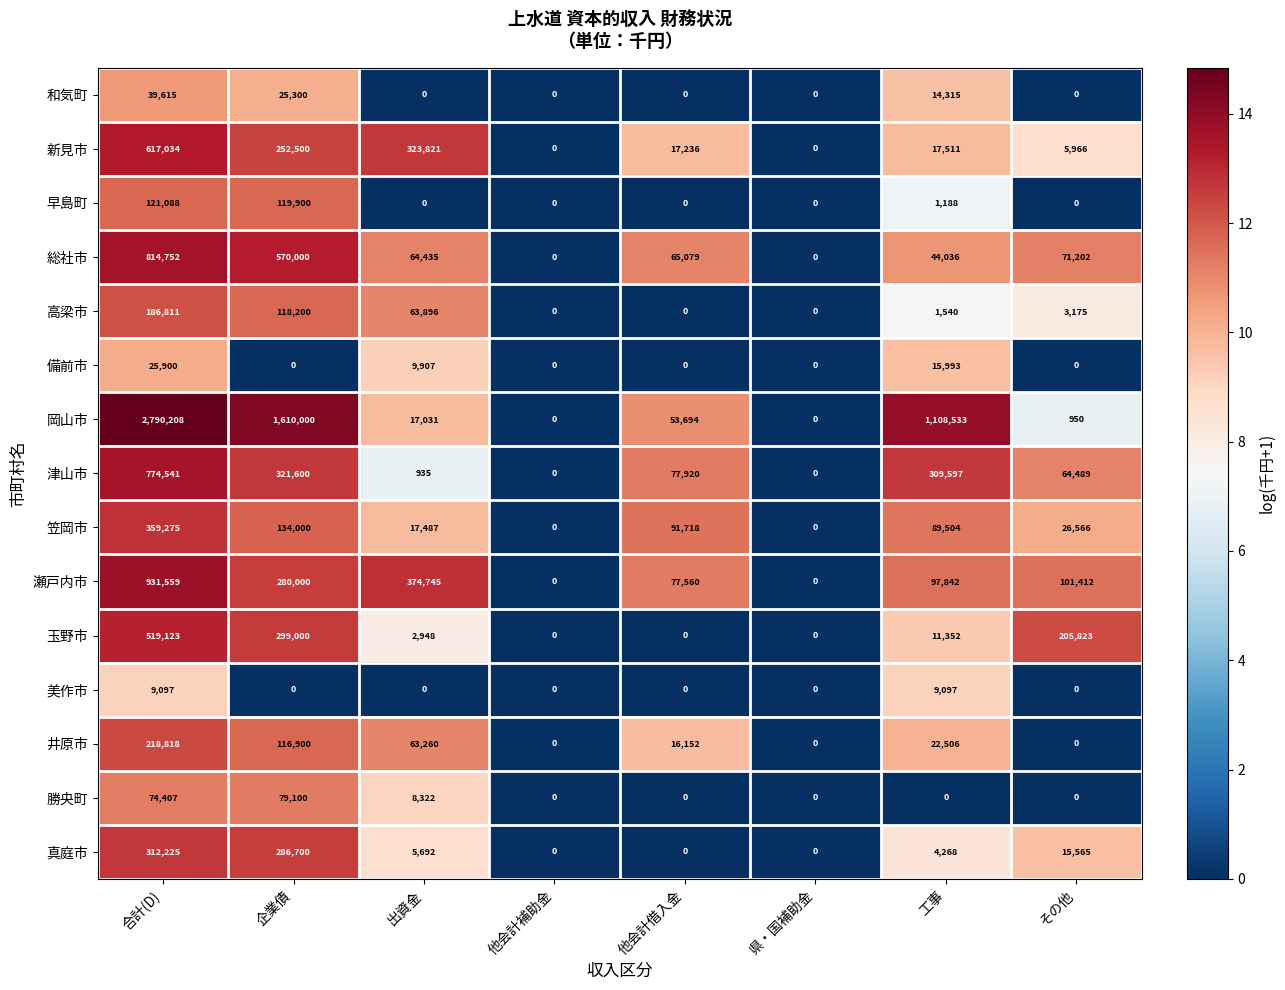

At how many categories does at least one series exceed 1?

6